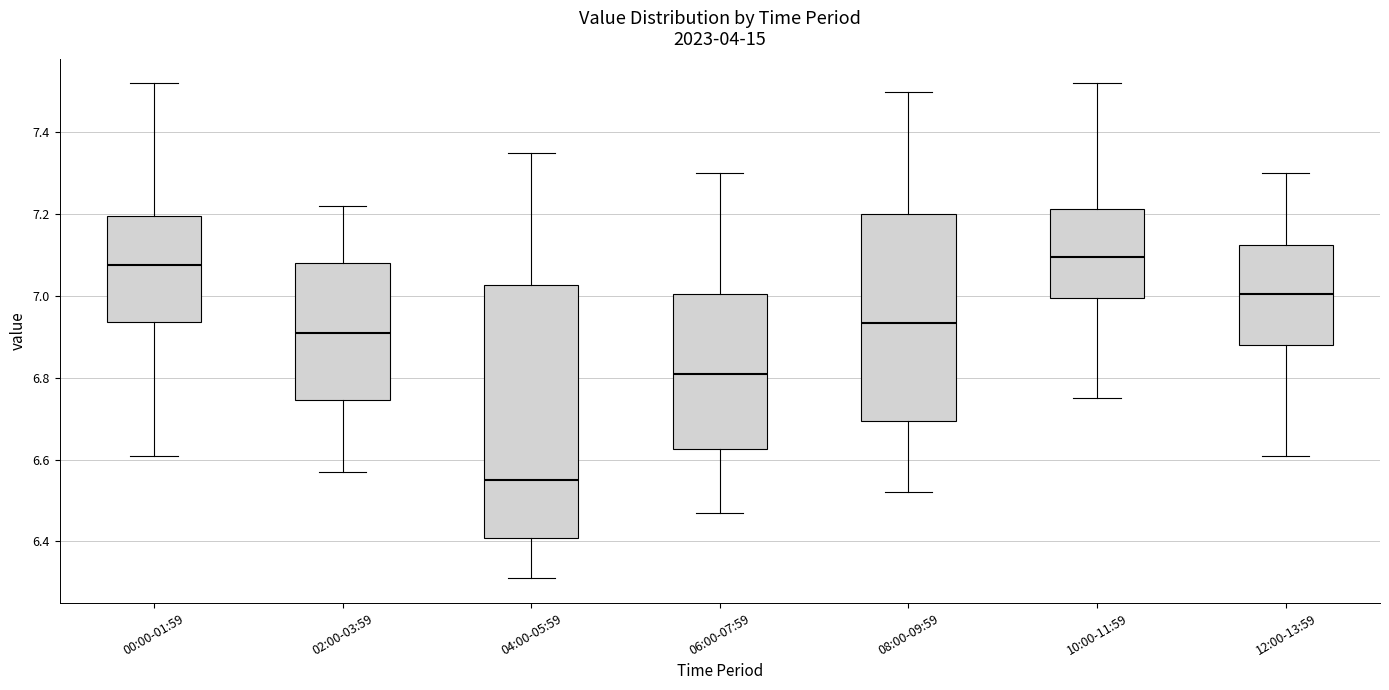

Reading left to right, transcribe this box plot: for each box, give where its median line is, the range the box spans, and where its two whiskers end, as read against the y-axis. The values are not printed on the chart, so give them approximately, as read against the axis.

00:00-01:59: median 7.08, box 6.94 to 7.20, whiskers 6.62 to 7.52
02:00-03:59: median 6.92, box 6.74 to 7.08, whiskers 6.58 to 7.22
04:00-05:59: median 6.56, box 6.40 to 7.02, whiskers 6.32 to 7.36
06:00-07:59: median 6.82, box 6.62 to 7.00, whiskers 6.48 to 7.30
08:00-09:59: median 6.94, box 6.70 to 7.20, whiskers 6.52 to 7.50
10:00-11:59: median 7.10, box 7.00 to 7.22, whiskers 6.76 to 7.52
12:00-13:59: median 7.00, box 6.88 to 7.12, whiskers 6.62 to 7.30